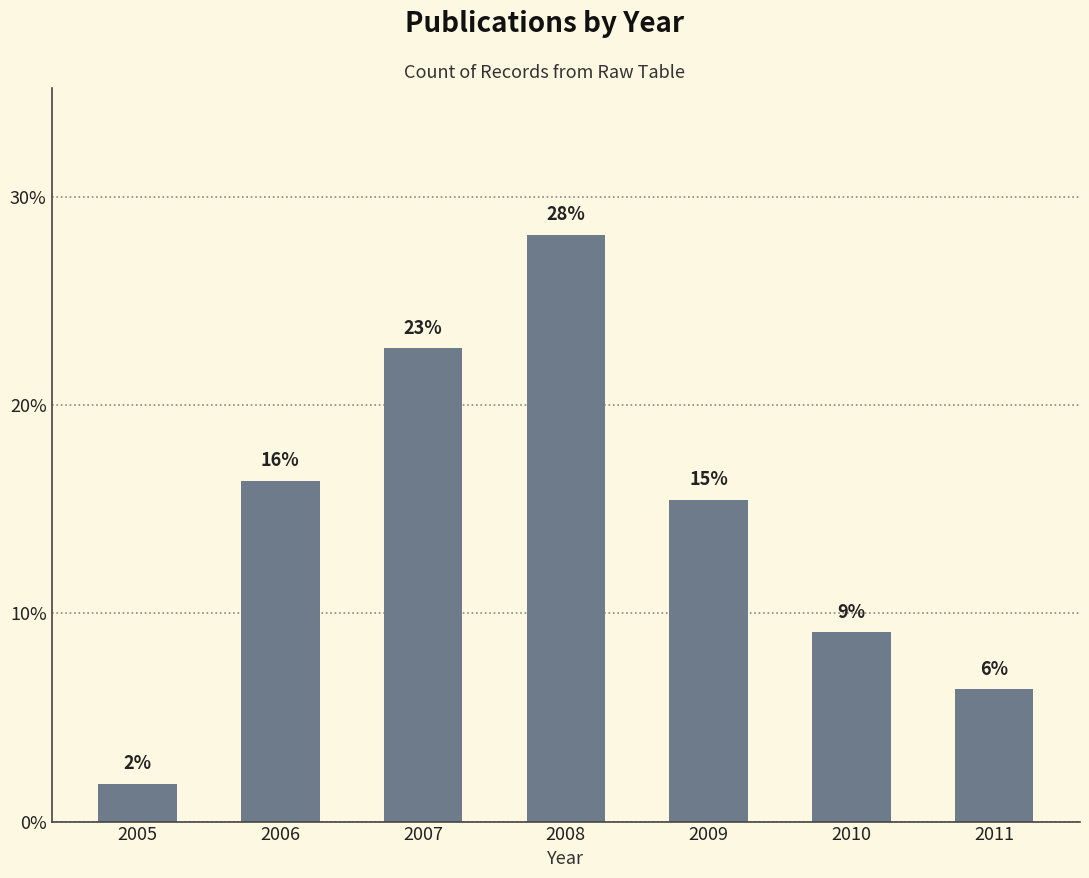

Does the chart contain any negative values?

No